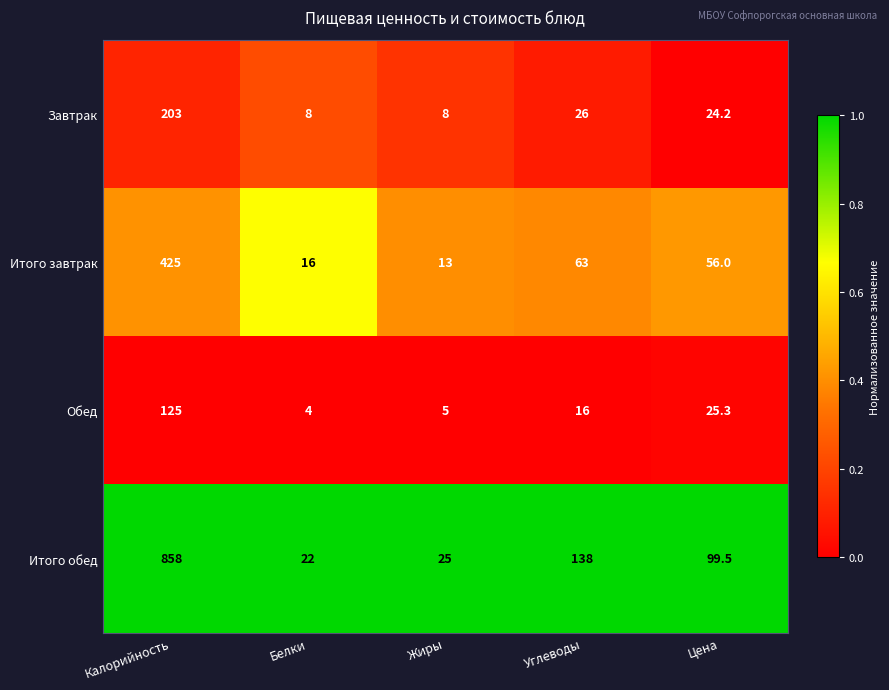

The value of Итого обед at Углеводы is 138.0. True or false?

True